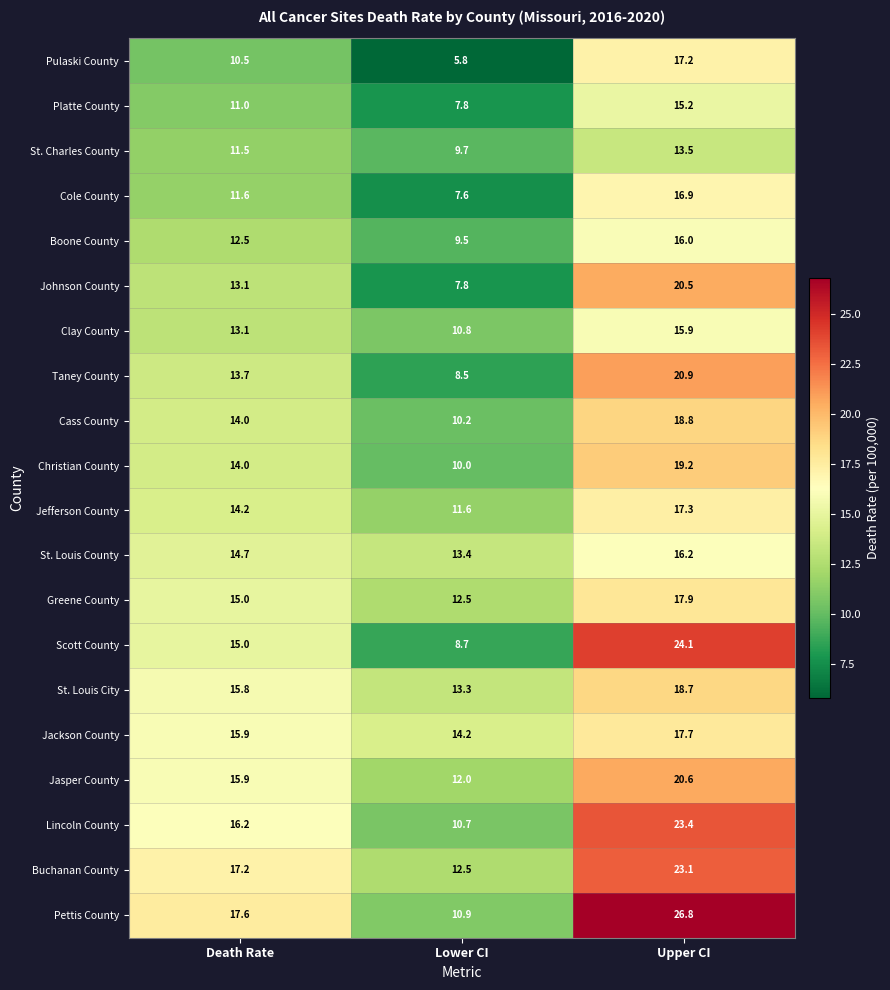

At which category does the chart reach its peak across all series?

Upper CI